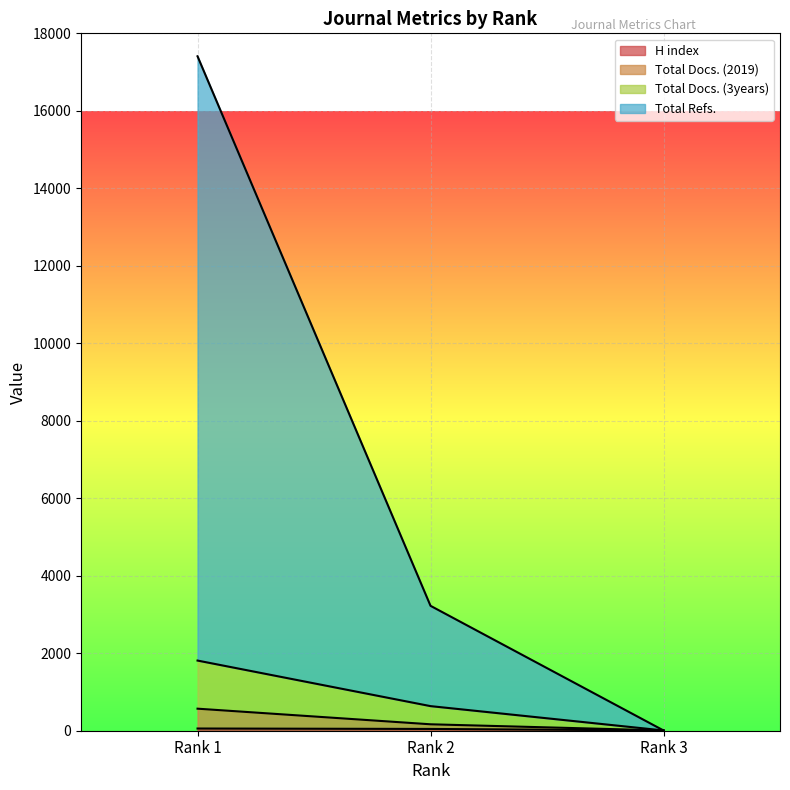

What is the sum of the Total Docs. (3years) values at Rank 1 and Rank 3?

1818